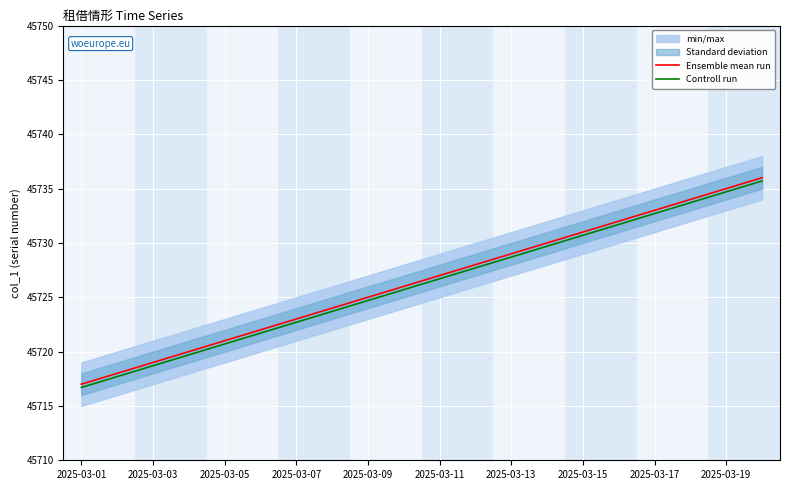

The value of Controll run at 2025-03-15 is 79379.5. True or false?

False